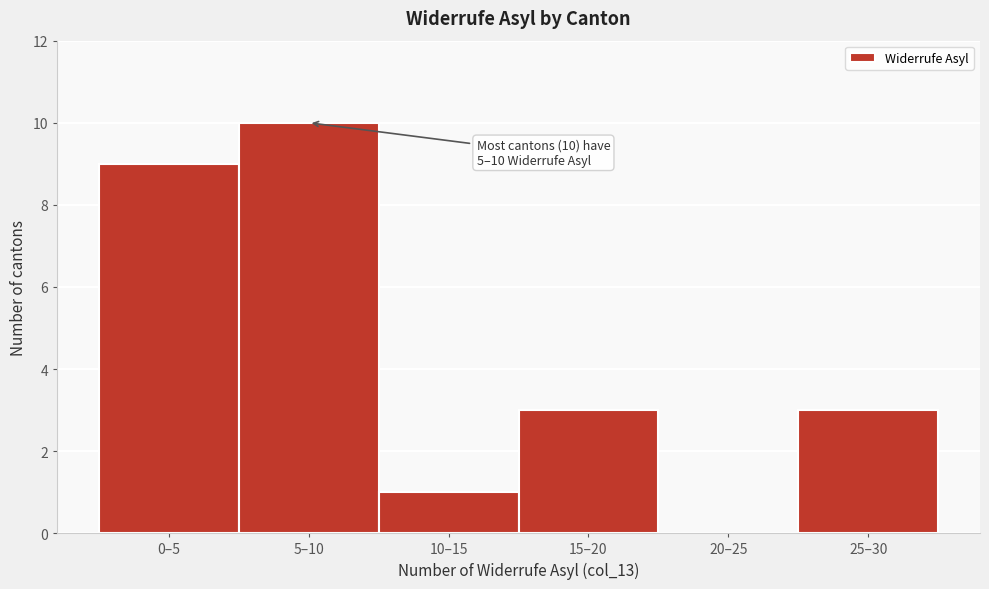

Reading left to right, list all the values displayed in this chart.

0–5=9	5–10=10	10–15=1	15–20=3	20–25=0	25–30=3